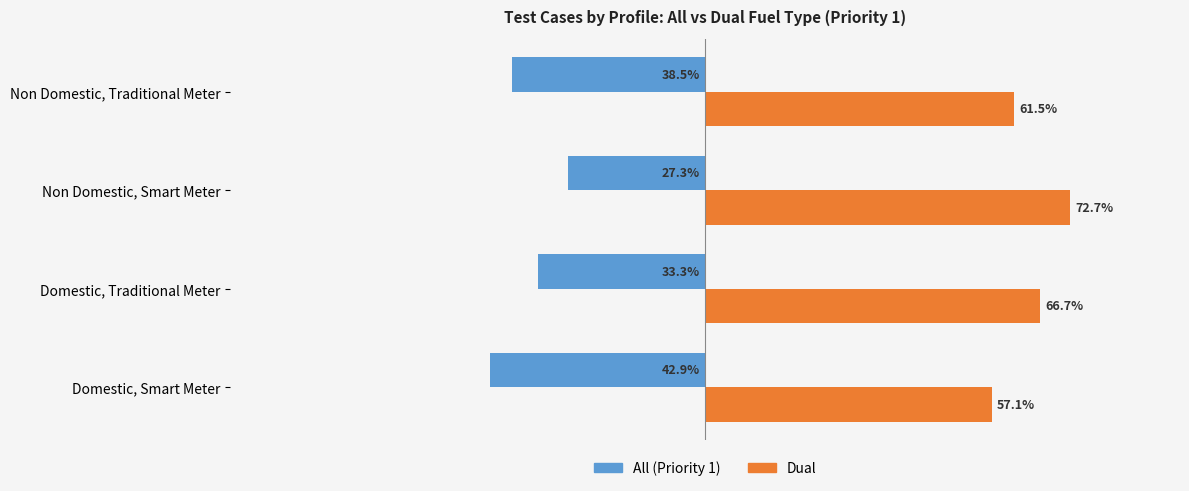

Which series has the largest total across all categories?

Dual